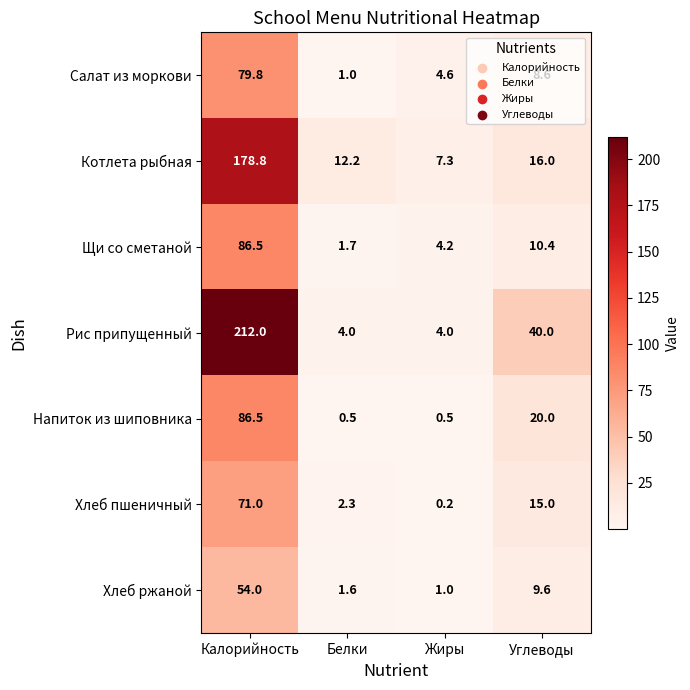

Which series has the largest range (max minus min)?

Рис припущенный